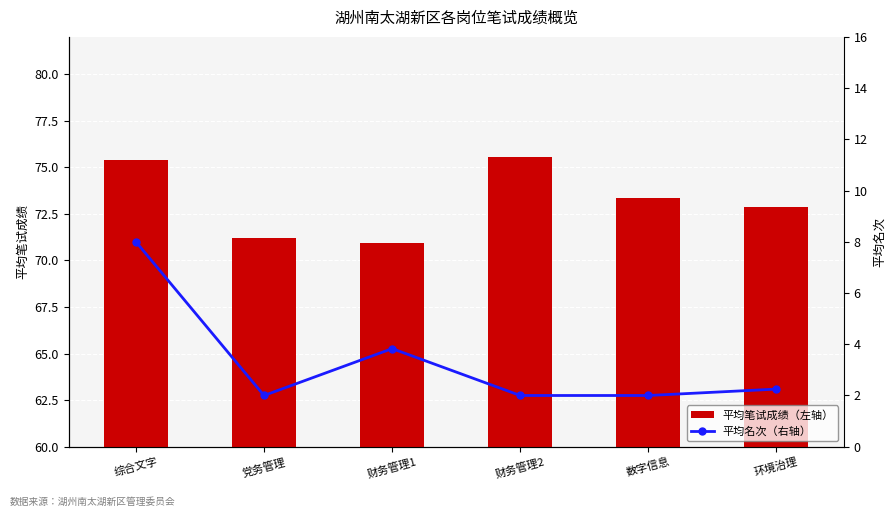

Rank the series by their average value, from highest to lowest.

平均笔试成绩（左轴）, 平均名次（右轴）